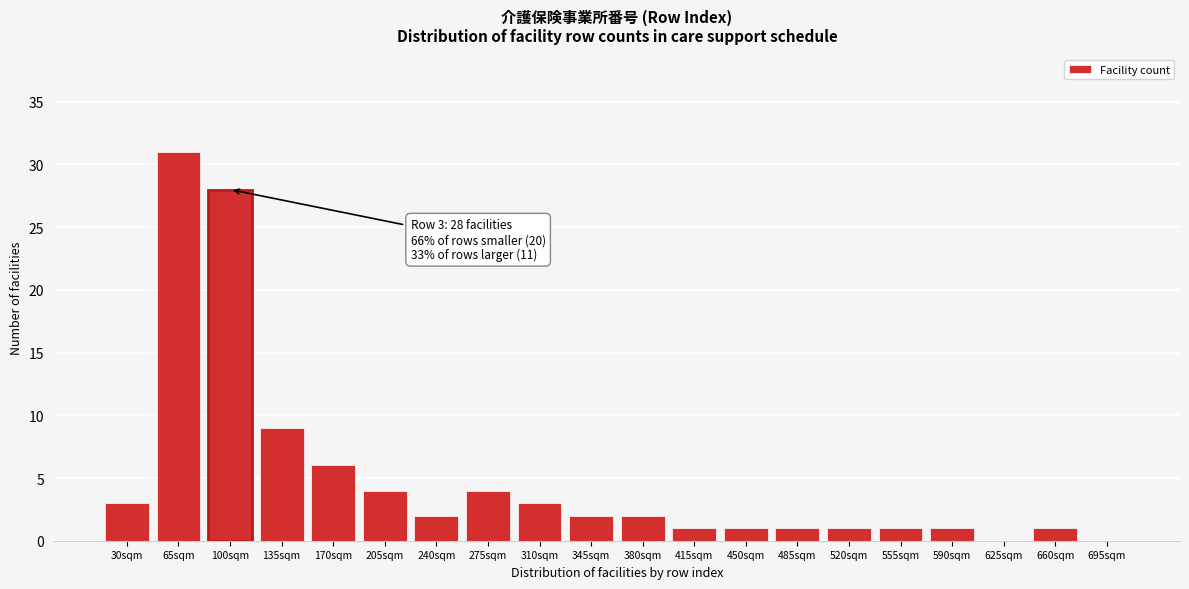

Reading left to right, list all the values displayed in this chart.

30sqm=3	65sqm=31	100sqm=28	135sqm=9	170sqm=6	205sqm=4	240sqm=2	275sqm=4	310sqm=3	345sqm=2	380sqm=2	415sqm=1	450sqm=1	485sqm=1	520sqm=1	555sqm=1	590sqm=1	625sqm=0	660sqm=1	695sqm=0